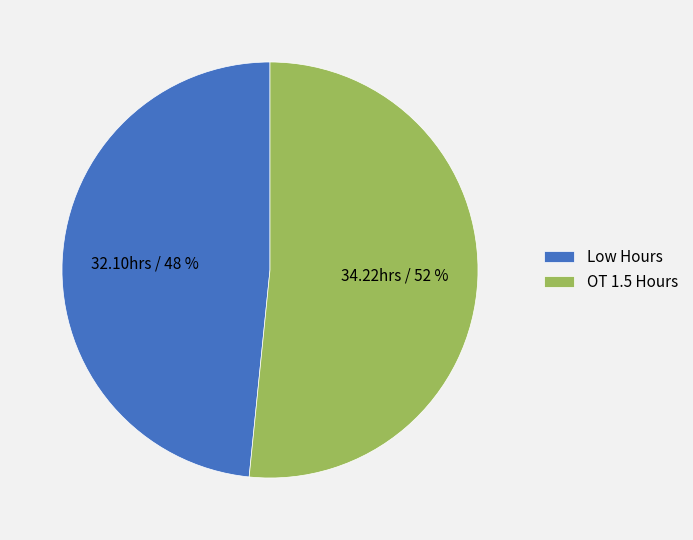

Which category has the biggest portion of the pie?

OT 1.5 Hours